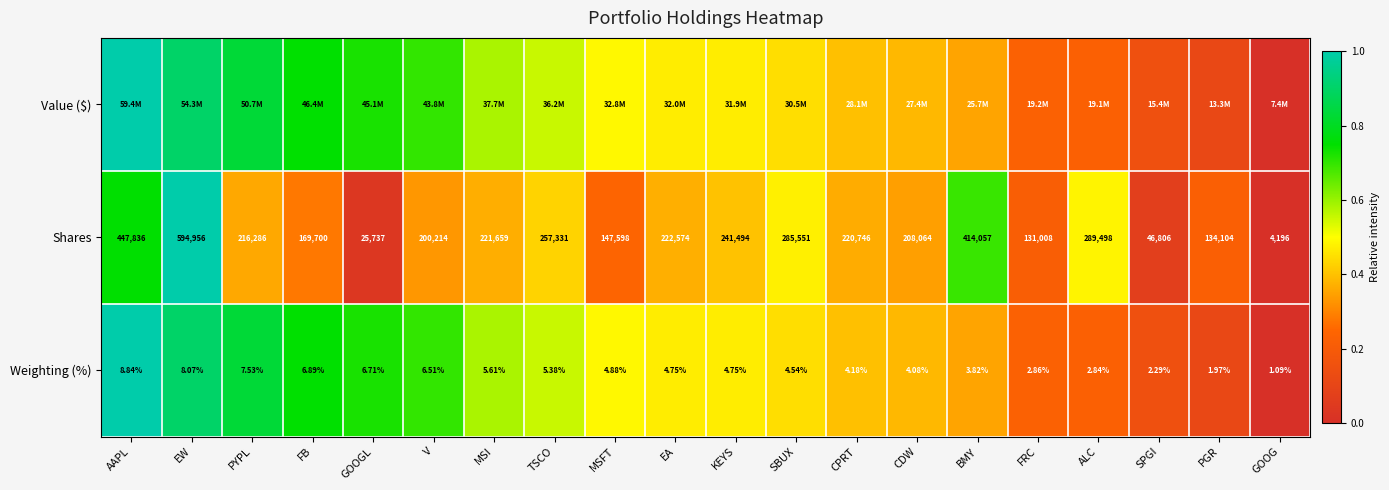

At which label does Weighting (%) first exceed 4?

AAPL